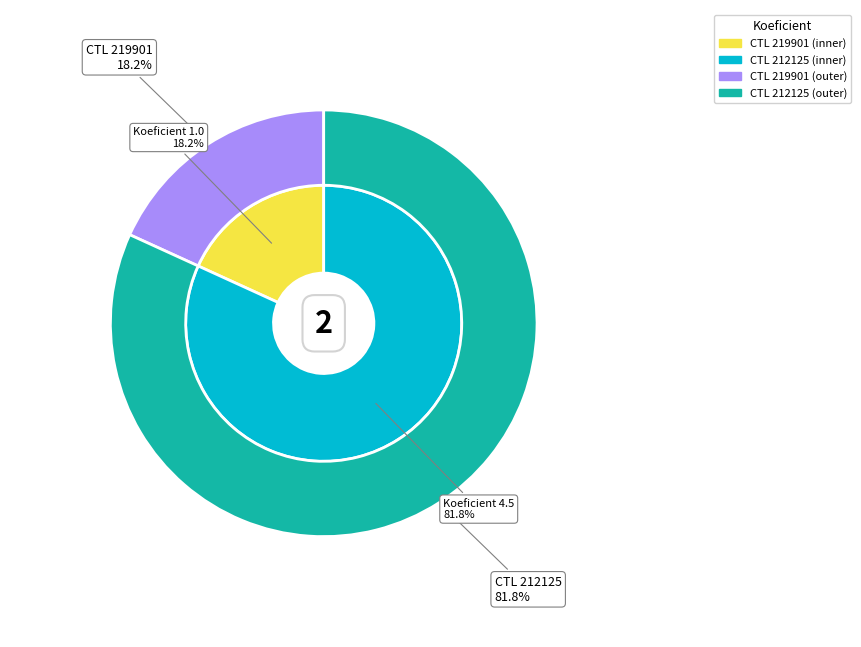

To the nearest percent, what is the combined percentage of 212125 and 219901?

100%